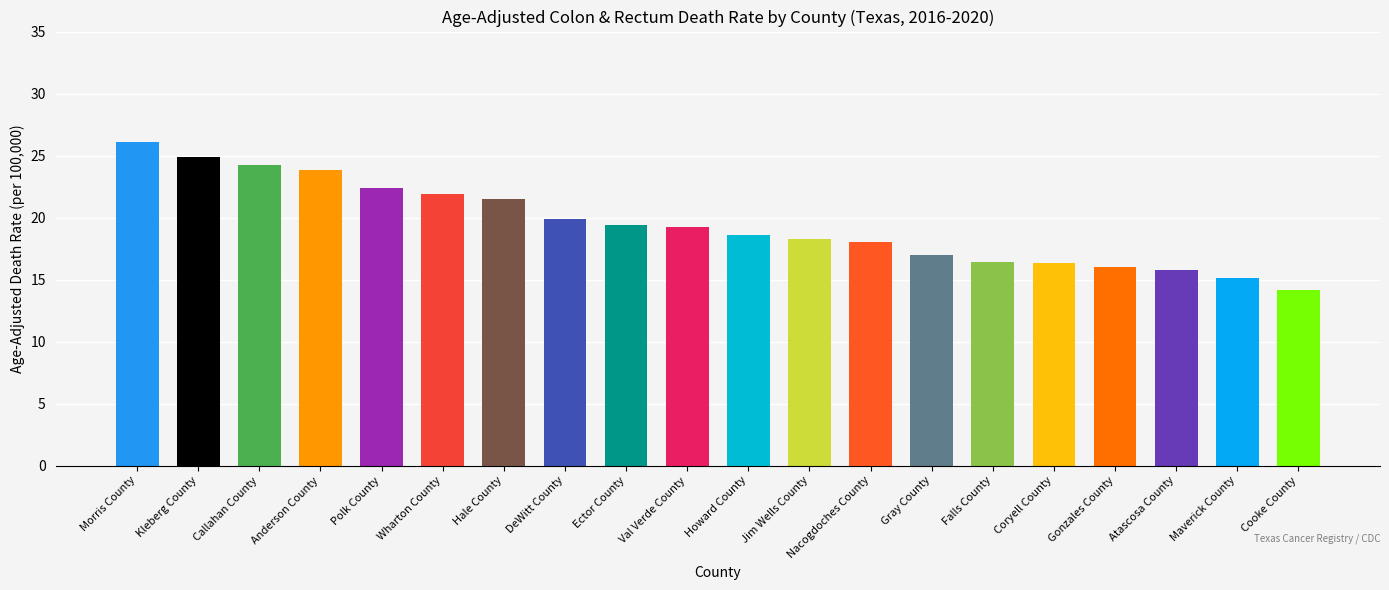

Which category has the highest value across all series?

Morris County